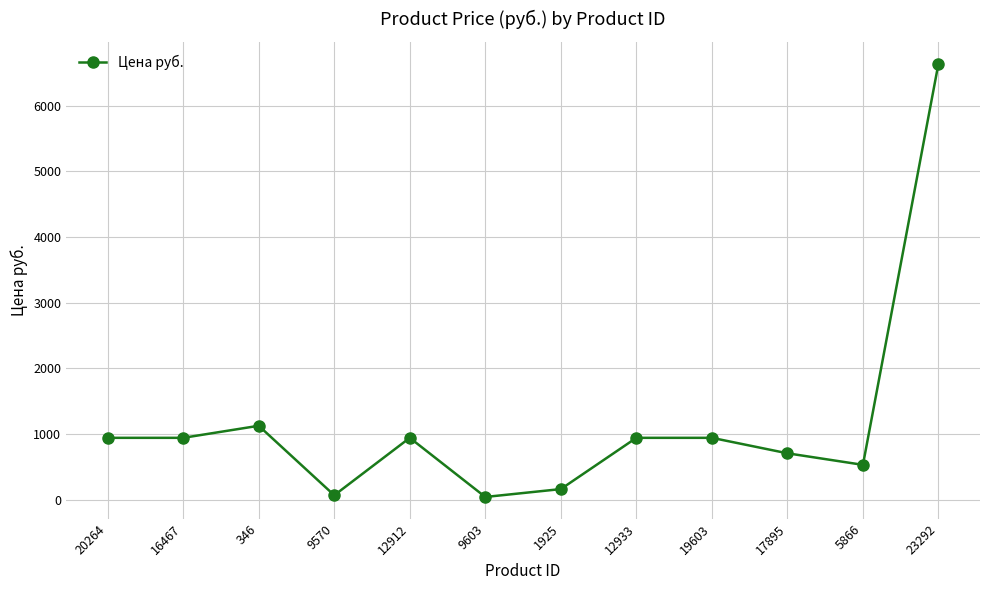

Does the chart have visible grid lines?

Yes